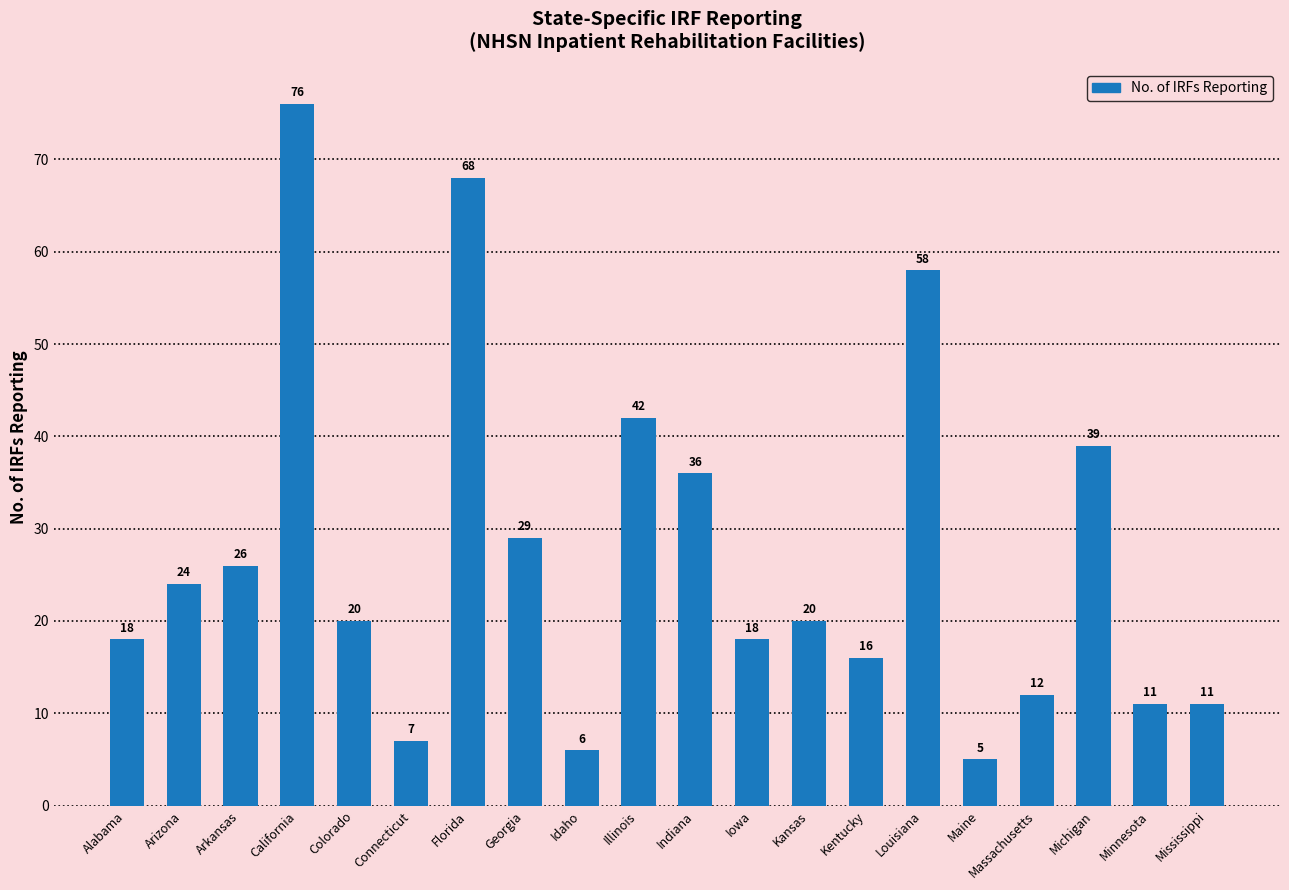

What is the minimum value shown in the chart?

5